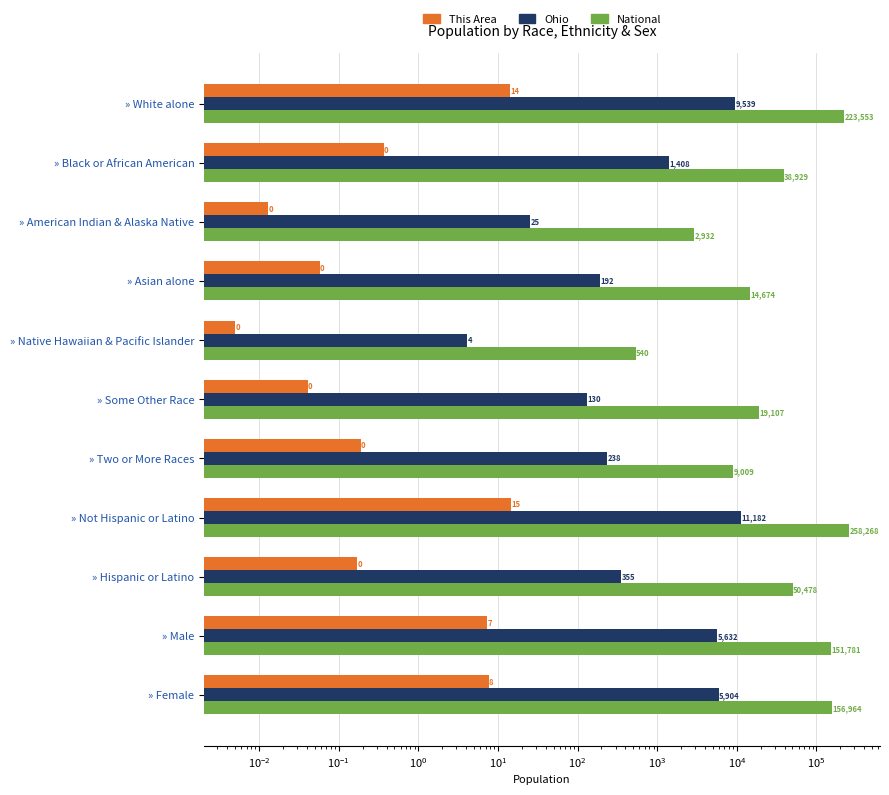

Does the chart contain stacked bars?

No